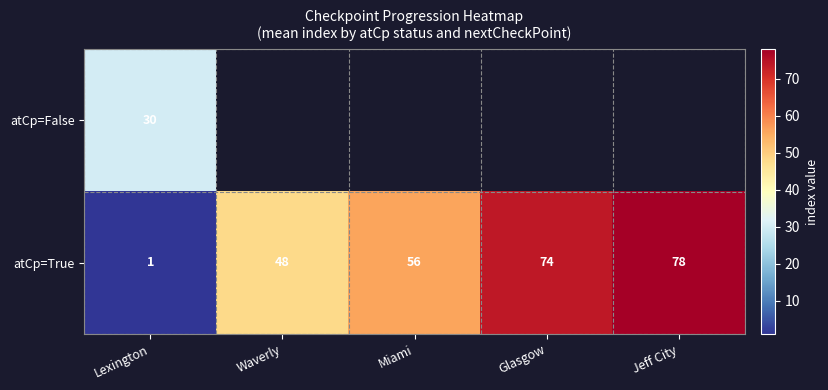

At how many categories does at least one series exceed 55?

3